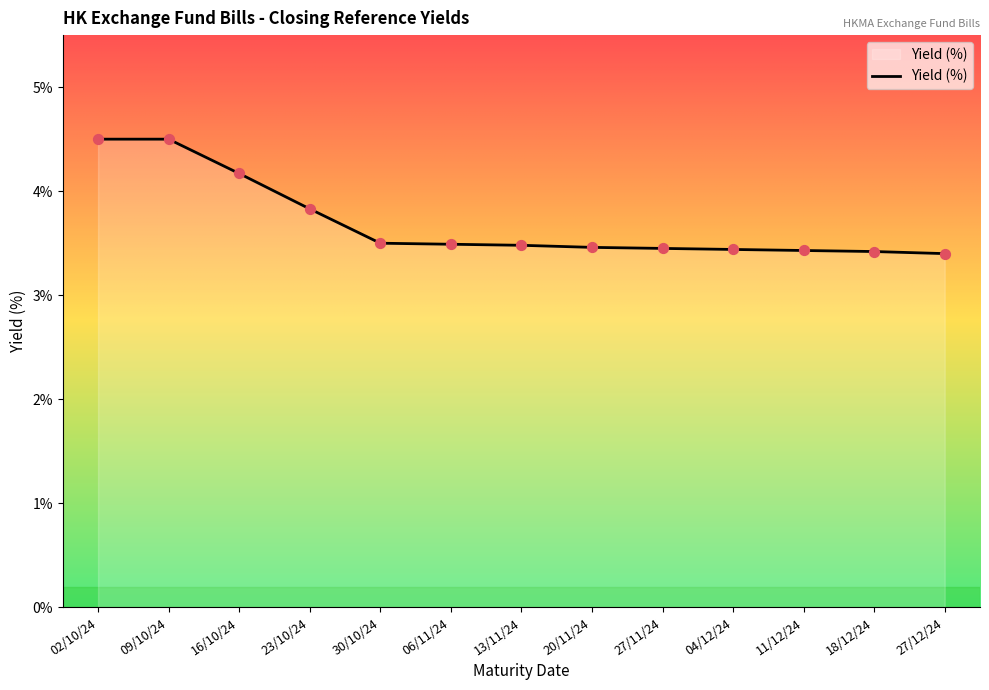

Approximately how many times larger is the value at 27/11/24 compared to 13/11/24?

1.0